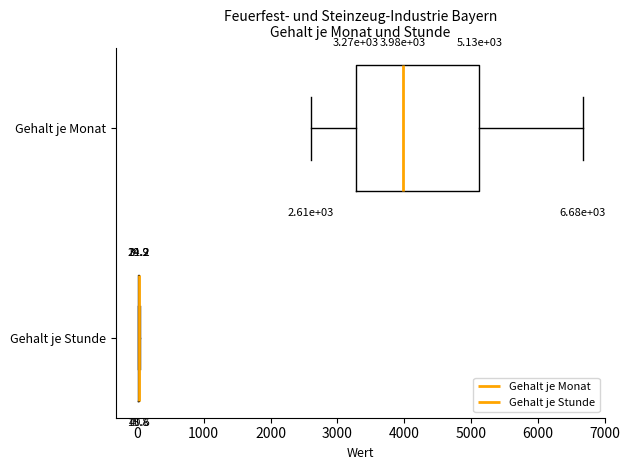

Which box is the widest, from its left edge to its right edge?

Gehalt je Monat